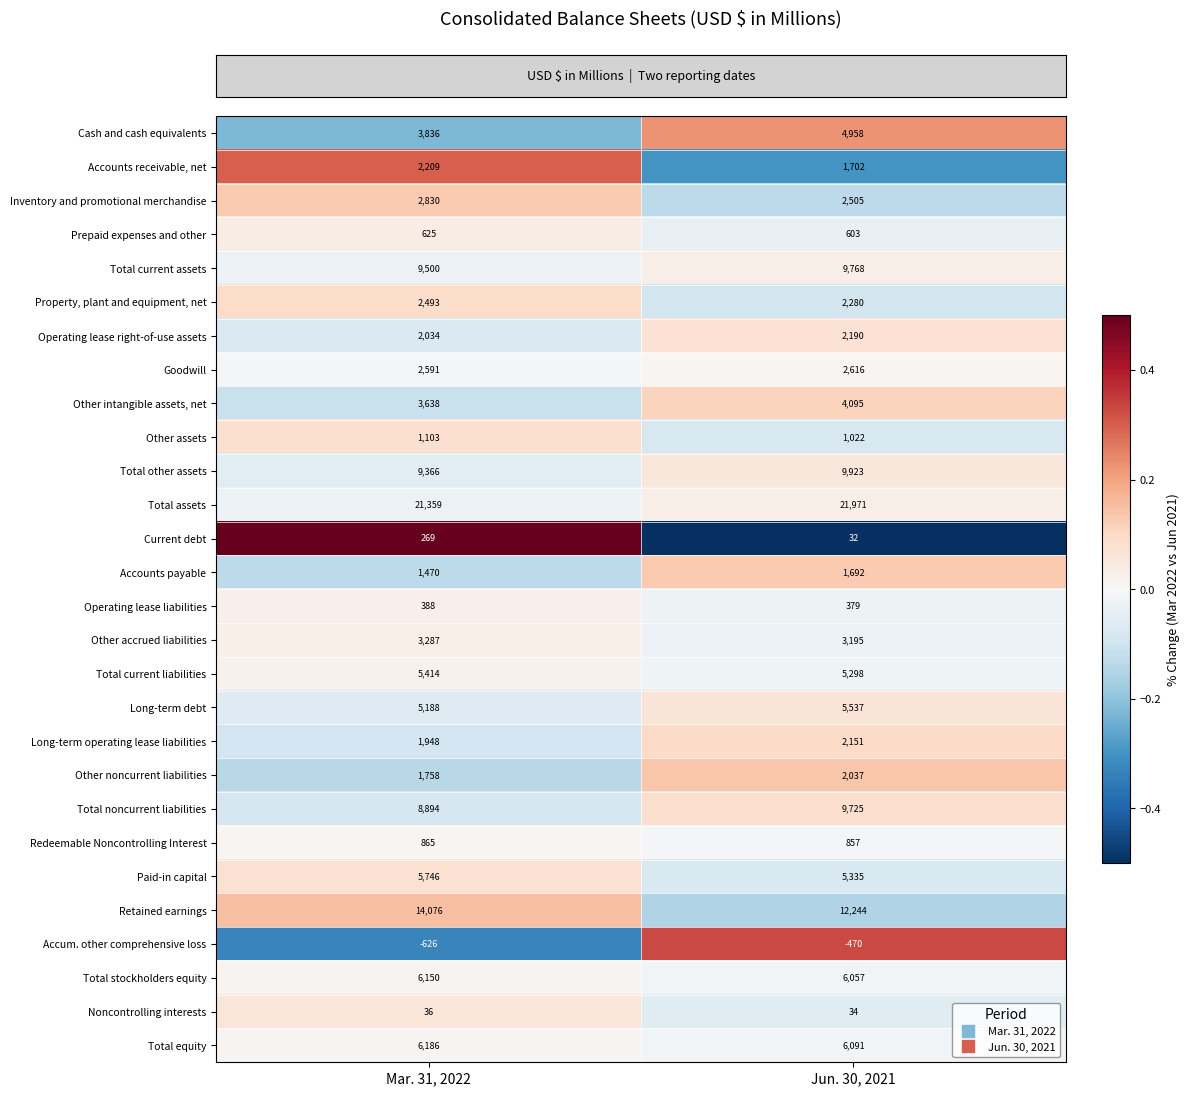

Which series has the widest spread of values?

Retained earnings